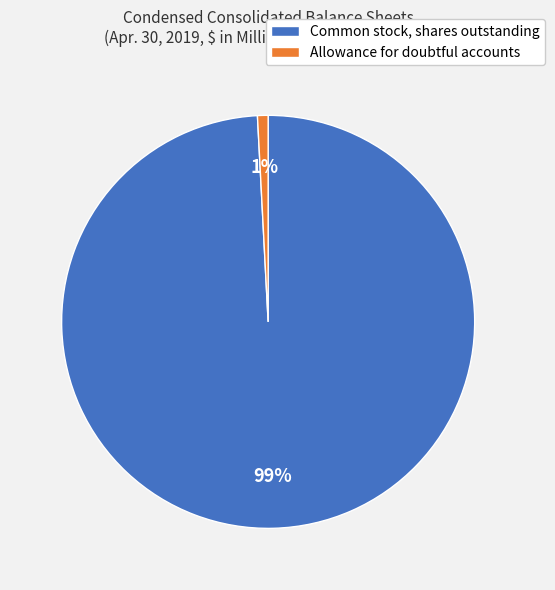

To the nearest percent, what portion does Allowance for doubtful accounts represent?

1%